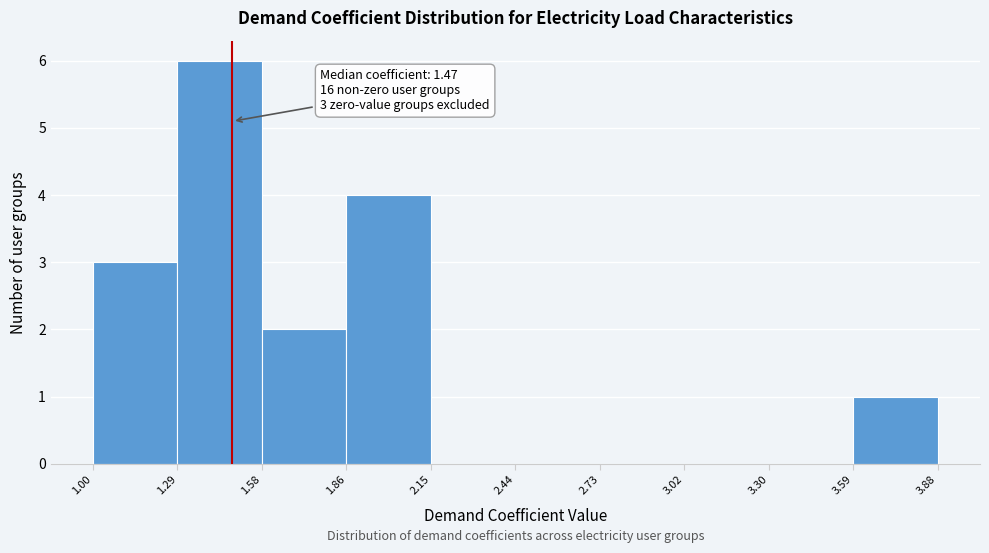

Which range on the x-axis has the tallest bar?

1.29 to 1.58